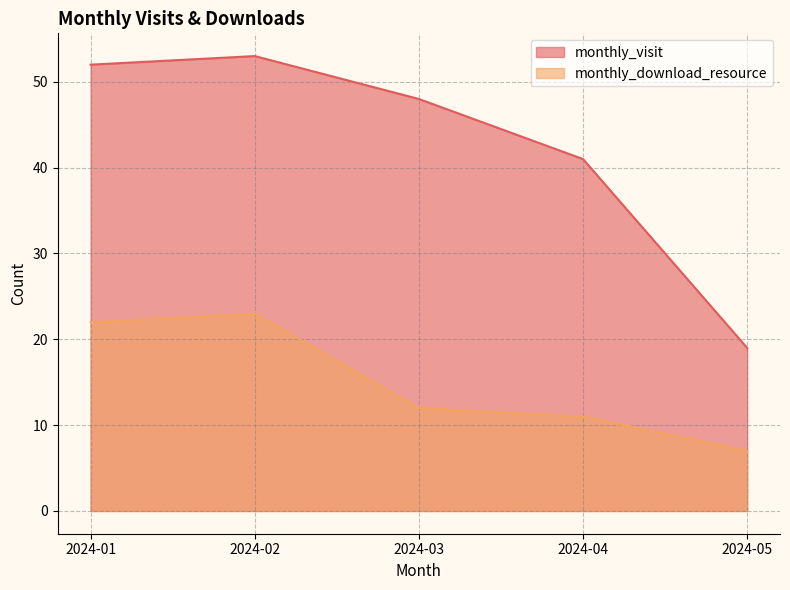

Is it true that monthly_download_resource equals 17 at 2024-04?

False